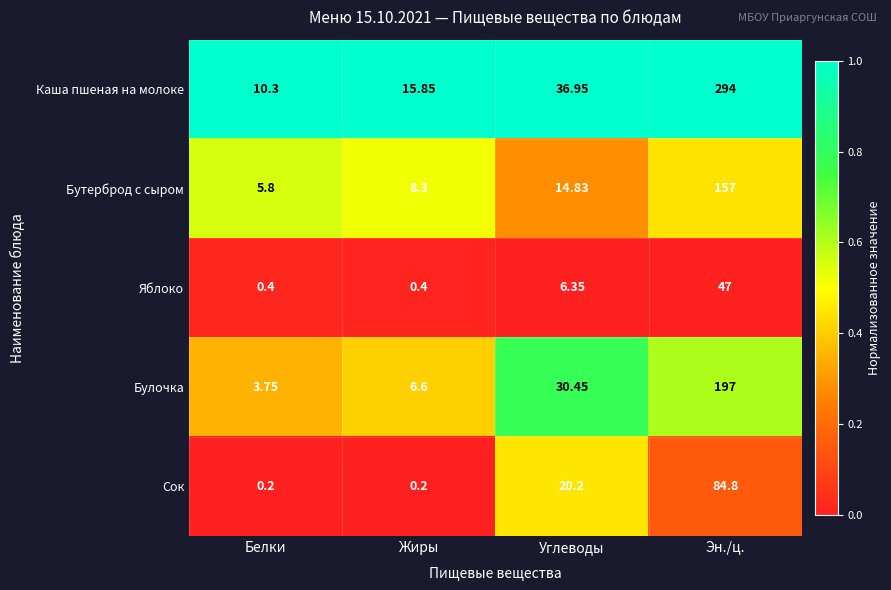

Which category has the lowest value in the Бутерброд с сыром series?

Белки